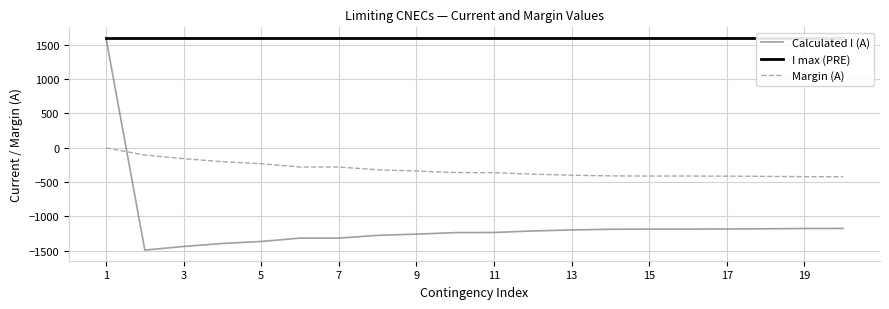

At how many categories does at least one series exceed -177?

20